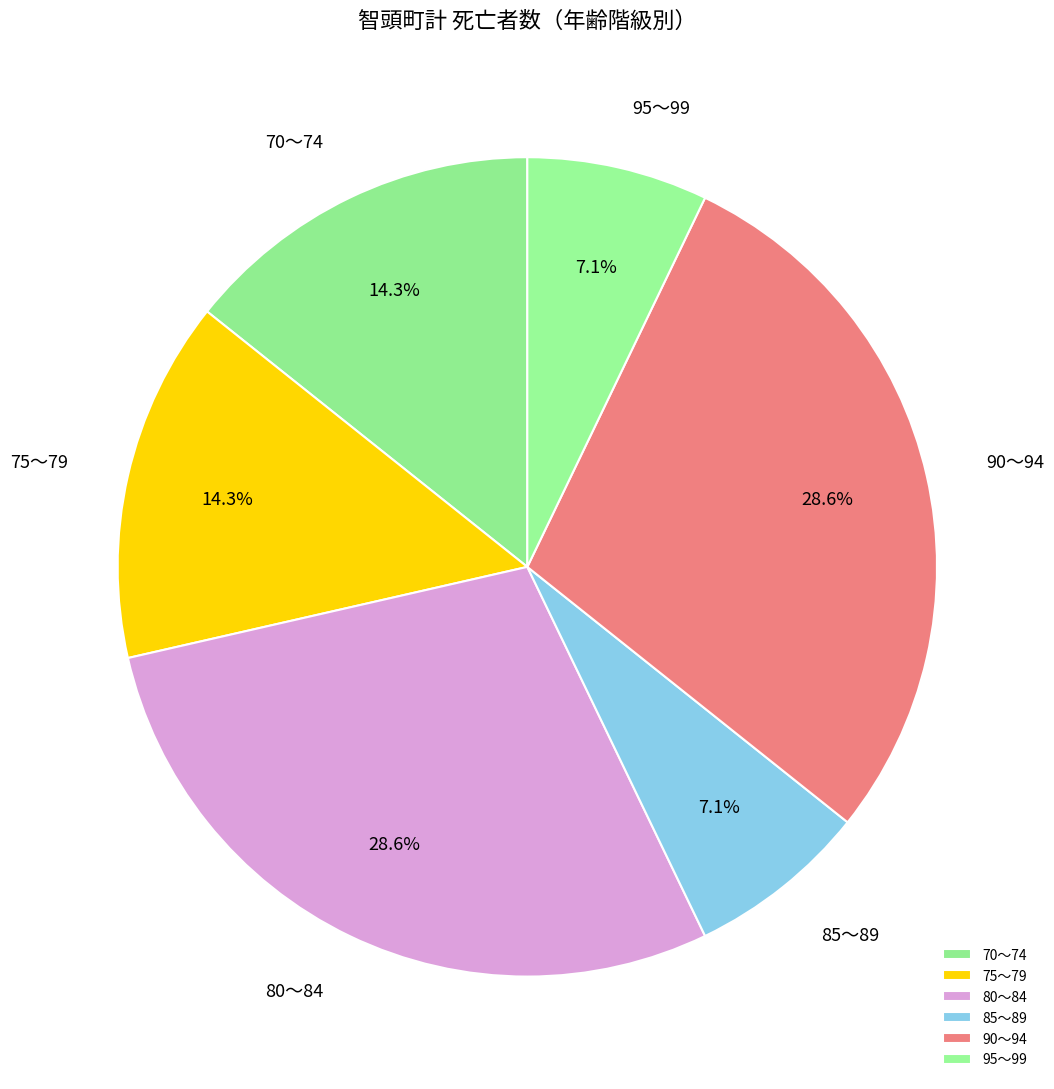

How much of the chart is everything except 70～74?

85.7%